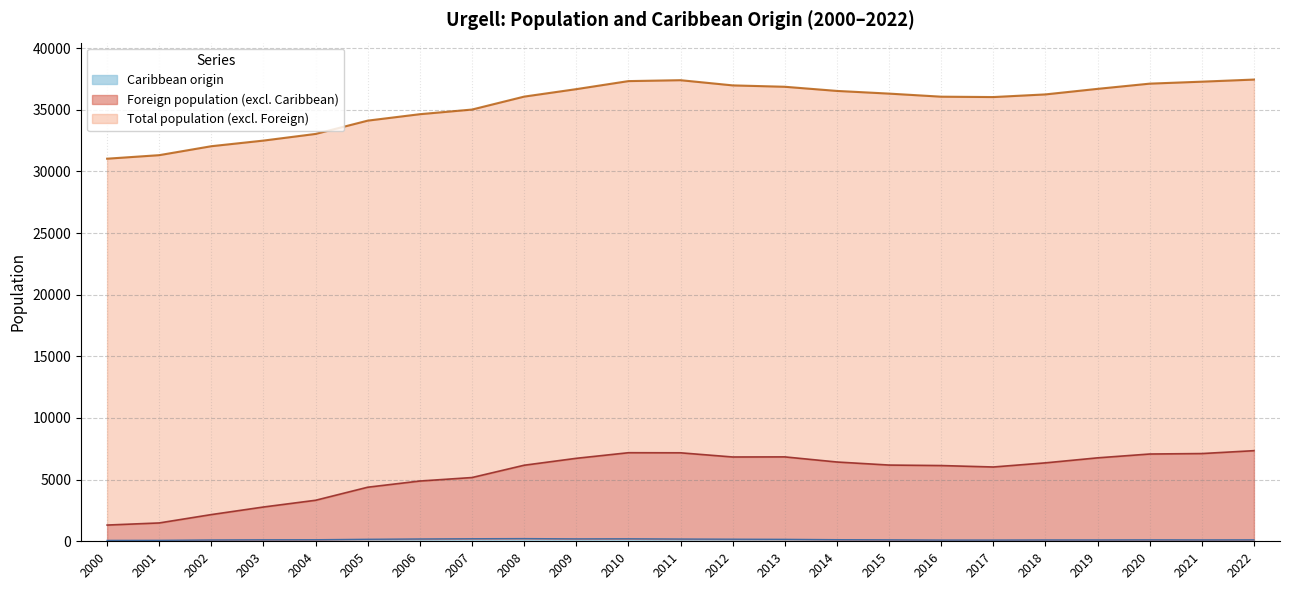

Does the chart have visible grid lines?

Yes